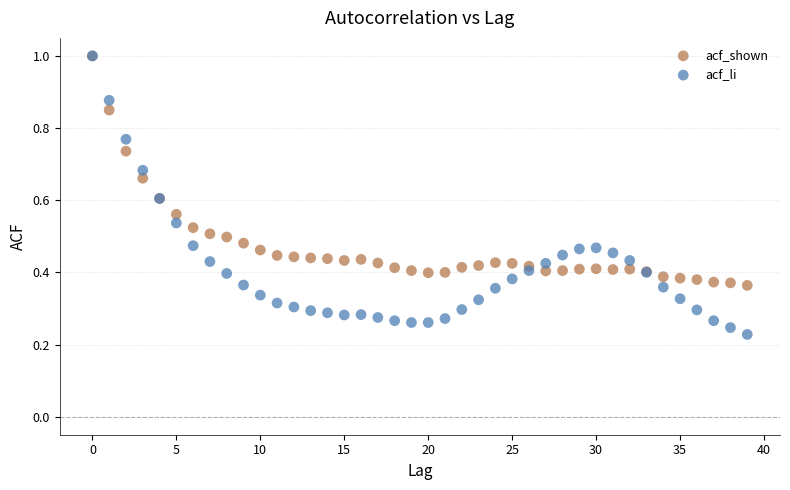

Which series has the widest spread of Y values?

acf_li